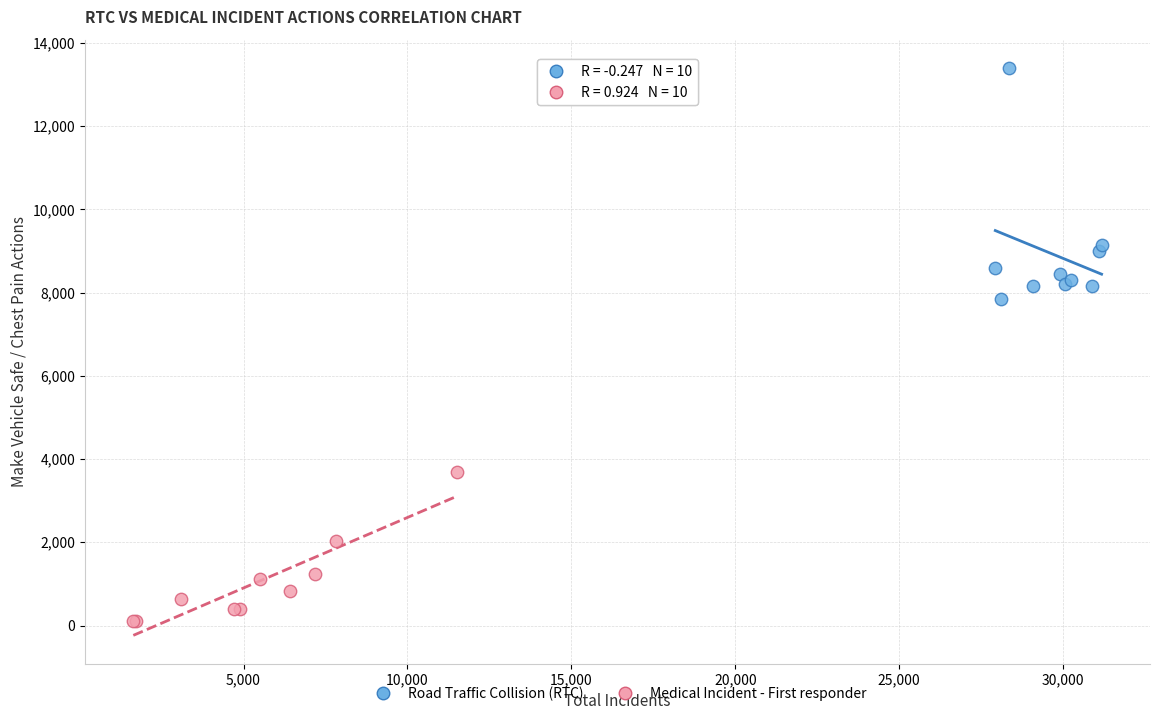

Which series contains the highest Y value?

Road Traffic Collision (RTC)